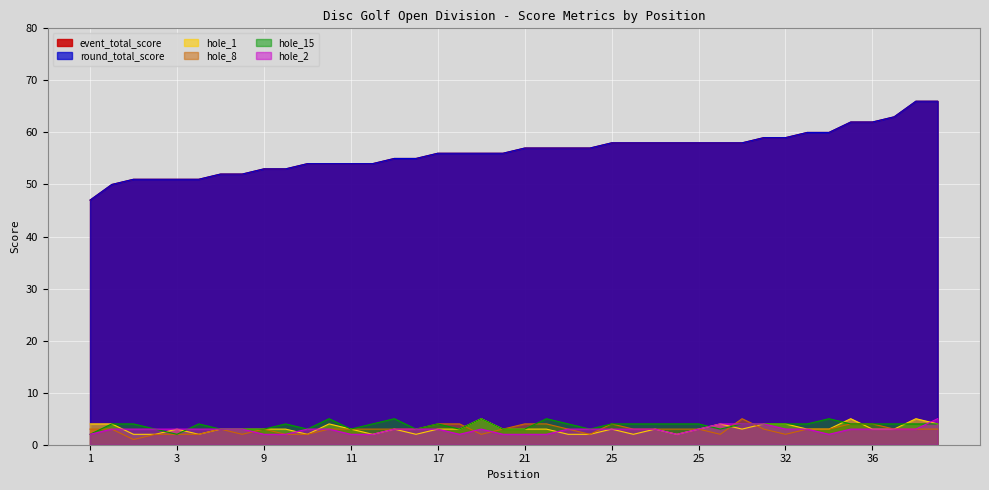

Reading left to right, transcribe all the data shown in this chart.

event_total_score: 47	50	51	51	51	51	52	52	53	53	54	54	54	54	55	55	56	56	56	56	57	57	57	57	58	58	58	58	58	58	58	59	59	60	60	62	62	63	66	66
round_total_score: 47	50	51	51	51	51	52	52	53	53	54	54	54	54	55	55	56	56	56	56	57	57	57	57	58	58	58	58	58	58	58	59	59	60	60	62	62	63	66	66
hole_1: 4	4	2	2	3	2	3	3	3	3	2	4	3	2	3	2	3	3	5	3	3	3	2	2	3	2	3	2	3	4	3	4	4	3	3	5	3	3	5	4
hole_8: 3	3	1	2	2	2	3	2	3	2	2	3	3	3	3	3	4	4	2	3	4	4	3	2	4	3	3	3	3	2	5	3	2	3	3	4	4	3	3	3
hole_15: 2	4	4	3	2	4	3	3	3	4	3	5	3	4	5	3	4	3	5	3	3	5	4	3	4	4	4	4	4	3	4	4	4	4	5	4	4	4	4	4
hole_2: 2	3	3	3	3	3	3	3	2	2	3	3	2	2	3	3	3	2	3	2	2	2	3	3	3	3	3	2	3	4	4	4	3	3	2	3	3	3	3	5